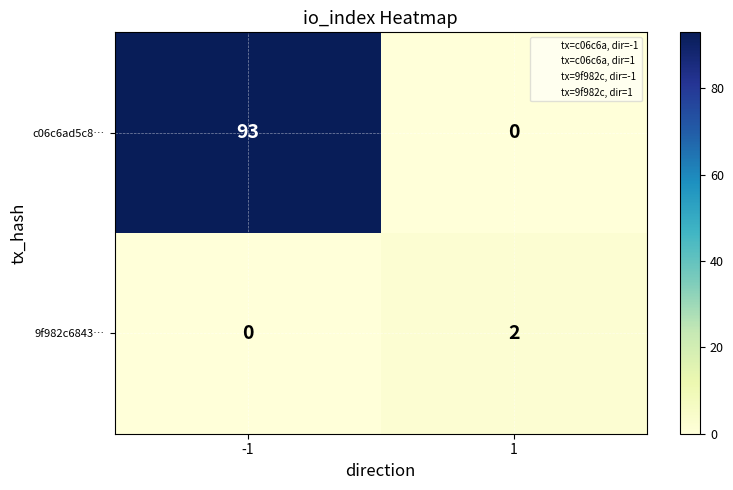

What is the sum of the c06c6ad5c8… values at 1 and -1?

93